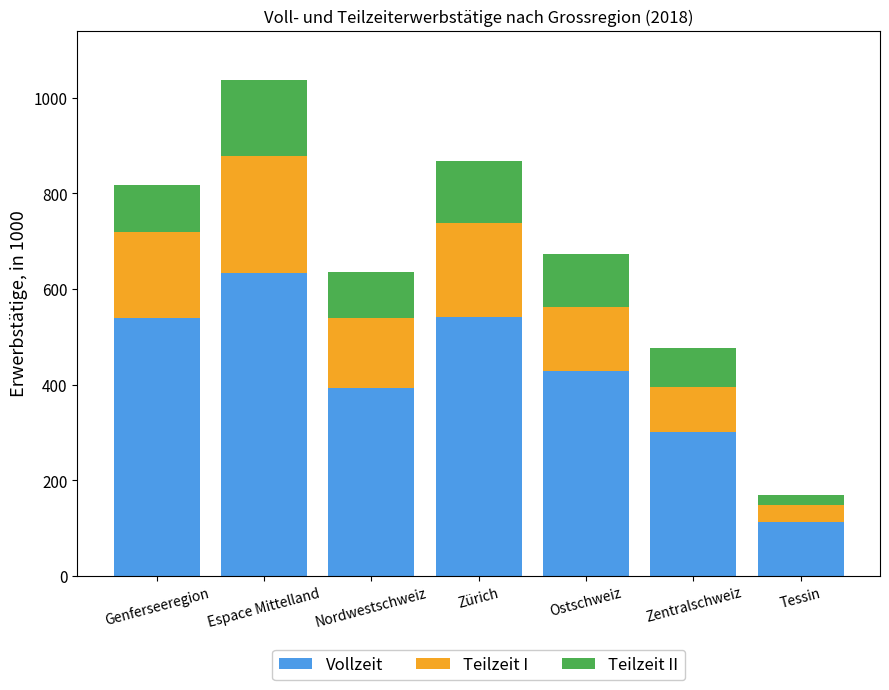

Are the bars horizontal?

No